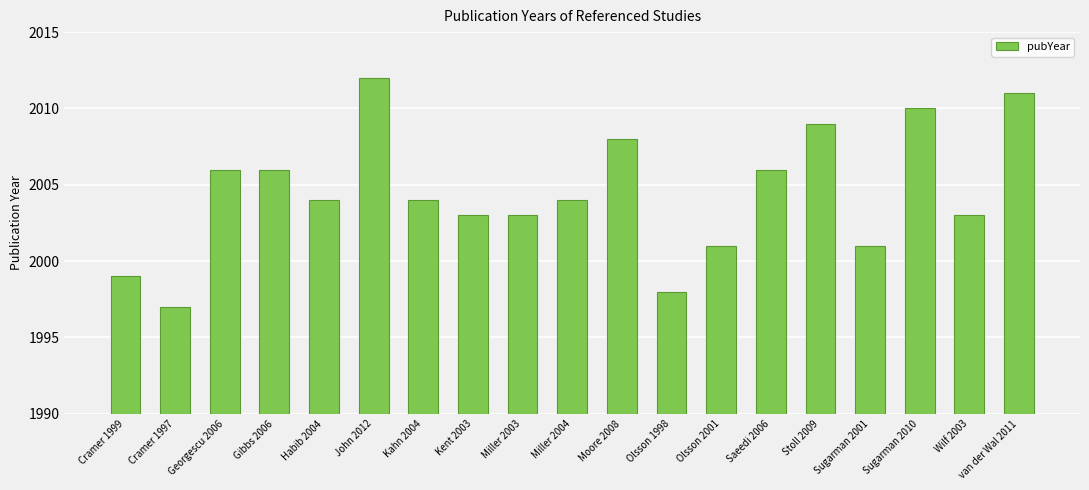

What is the difference between the maximum and minimum values?

15